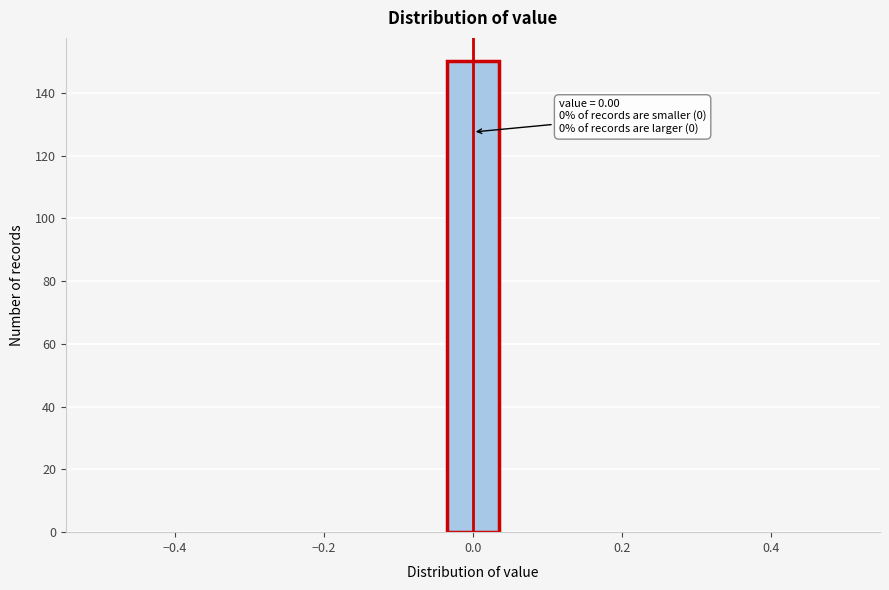

Around what value on the x-axis is the tallest bar? Give the approximate position of its centre, as read against the axis.

0.00